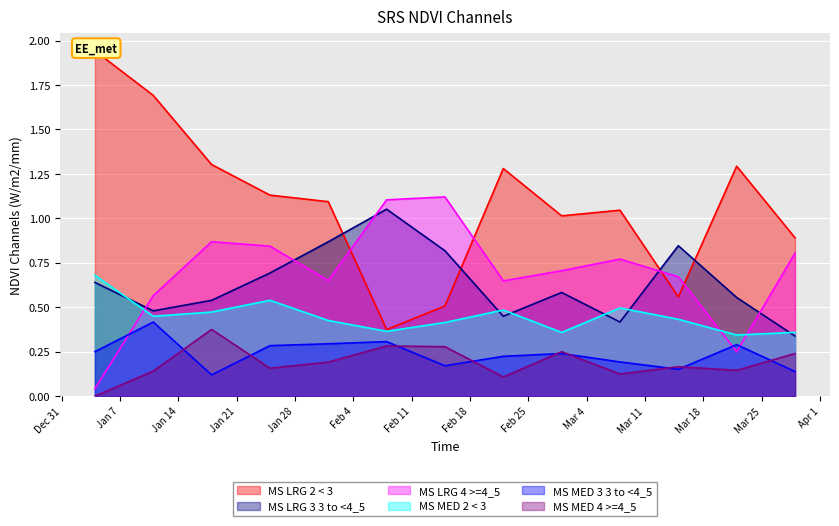

Reading left to right, what are all the values shown in this chart?

MS LRG 2 < 3: 2025-01-04=1.9	2025-01-11=1.7	2025-01-18=1.3	2025-01-25=1.1	2025-02-01=1.1	2025-02-08=0.4	2025-02-15=0.5	2025-02-22=1.3	2025-03-01=1.0	2025-03-08=1.0	2025-03-15=0.6	2025-03-22=1.3	2025-03-29=0.9
MS LRG 3 3 to <4_5: 2025-01-04=0.6	2025-01-11=0.5	2025-01-18=0.5	2025-01-25=0.7	2025-02-01=0.9	2025-02-08=1.1	2025-02-15=0.8	2025-02-22=0.4	2025-03-01=0.6	2025-03-08=0.4	2025-03-15=0.8	2025-03-22=0.6	2025-03-29=0.3
MS LRG 4 >=4_5: 2025-01-04=0.0	2025-01-11=0.6	2025-01-18=0.9	2025-01-25=0.8	2025-02-01=0.7	2025-02-08=1.1	2025-02-15=1.1	2025-02-22=0.6	2025-03-01=0.7	2025-03-08=0.8	2025-03-15=0.7	2025-03-22=0.2	2025-03-29=0.8
MS MED 2 < 3: 2025-01-04=0.7	2025-01-11=0.4	2025-01-18=0.5	2025-01-25=0.5	2025-02-01=0.4	2025-02-08=0.4	2025-02-15=0.4	2025-02-22=0.5	2025-03-01=0.4	2025-03-08=0.5	2025-03-15=0.4	2025-03-22=0.3	2025-03-29=0.4
MS MED 3 3 to <4_5: 2025-01-04=0.3	2025-01-11=0.4	2025-01-18=0.1	2025-01-25=0.3	2025-02-01=0.3	2025-02-08=0.3	2025-02-15=0.2	2025-02-22=0.2	2025-03-01=0.2	2025-03-08=0.2	2025-03-15=0.2	2025-03-22=0.3	2025-03-29=0.1
MS MED 4 >=4_5: 2025-01-04=0.0	2025-01-11=0.1	2025-01-18=0.4	2025-01-25=0.2	2025-02-01=0.2	2025-02-08=0.3	2025-02-15=0.3	2025-02-22=0.1	2025-03-01=0.3	2025-03-08=0.1	2025-03-15=0.2	2025-03-22=0.1	2025-03-29=0.2